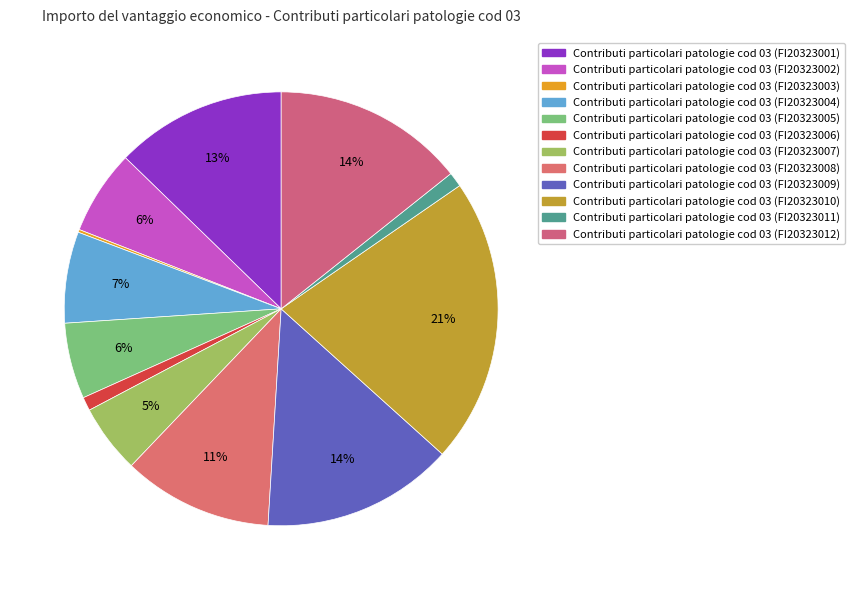

Does Contributi particolari patologie cod 03 (FI20323009) account for over 50% of the chart?

No